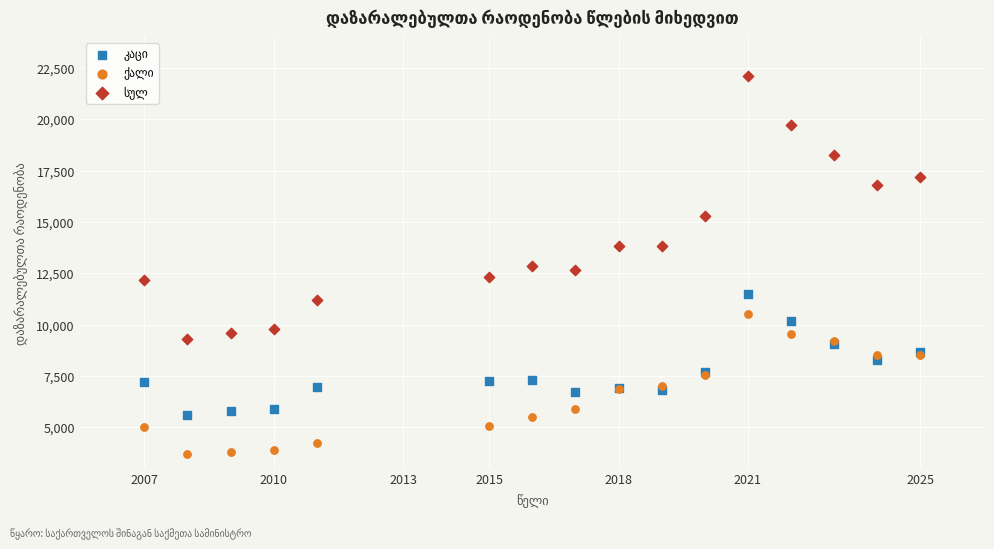

What is the X range (max minus min) for the scatter plot?

18